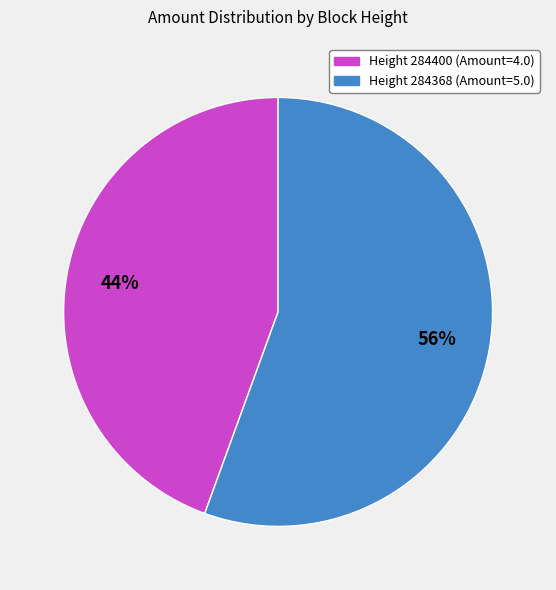

The Height 284400 slice represents 59% of the pie. True or false?

False